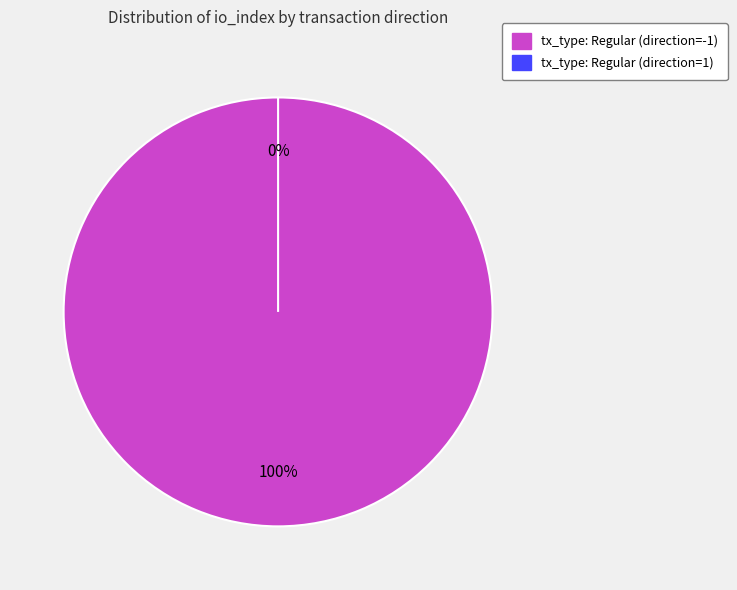

To the nearest percent, what is the difference between the tx_type: Regular (direction=-1) and tx_type: Regular (direction=1) slice percentages?

100%